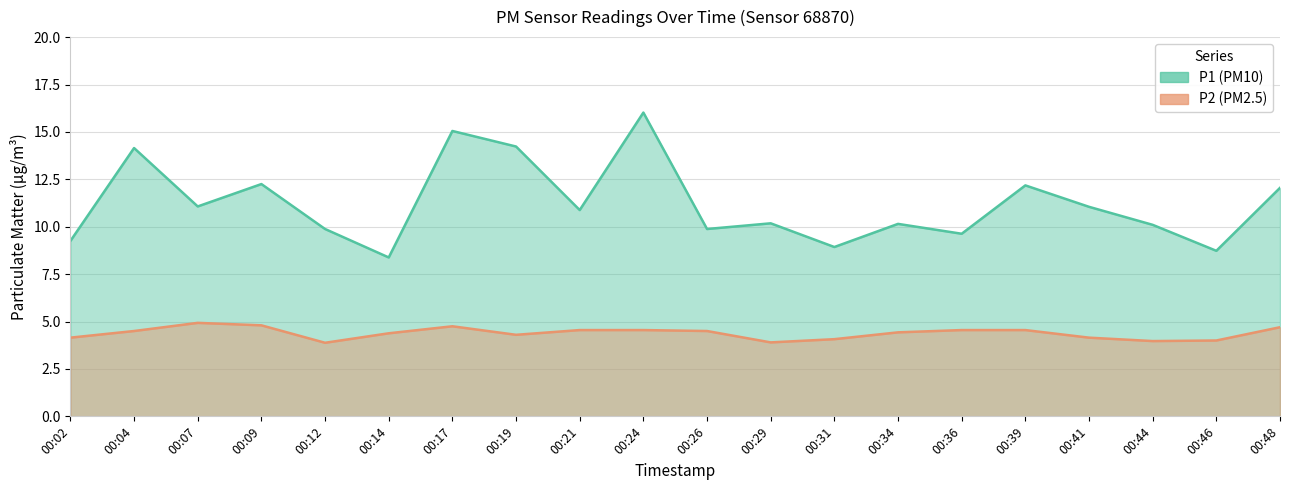

How many interior local peaks does the P1 series have?

7